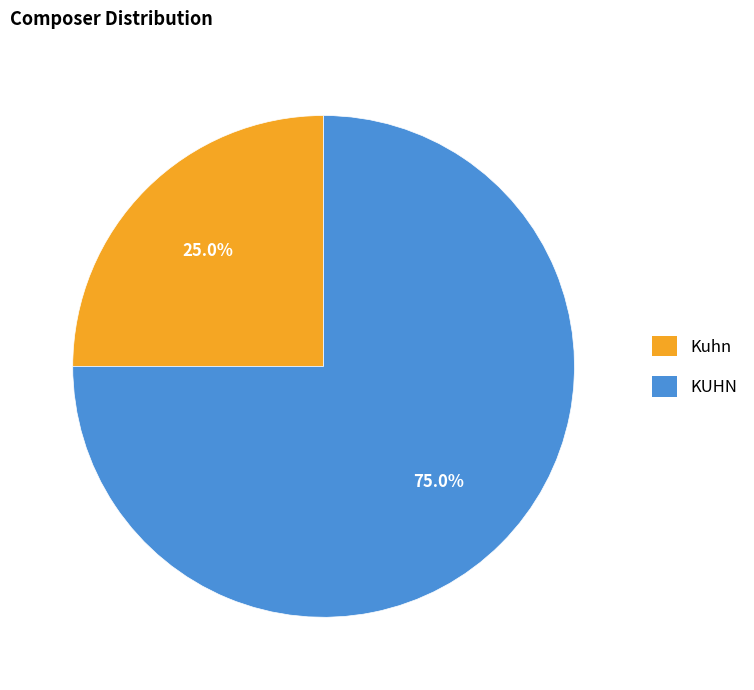

Which category has the smallest portion of the pie?

Kuhn